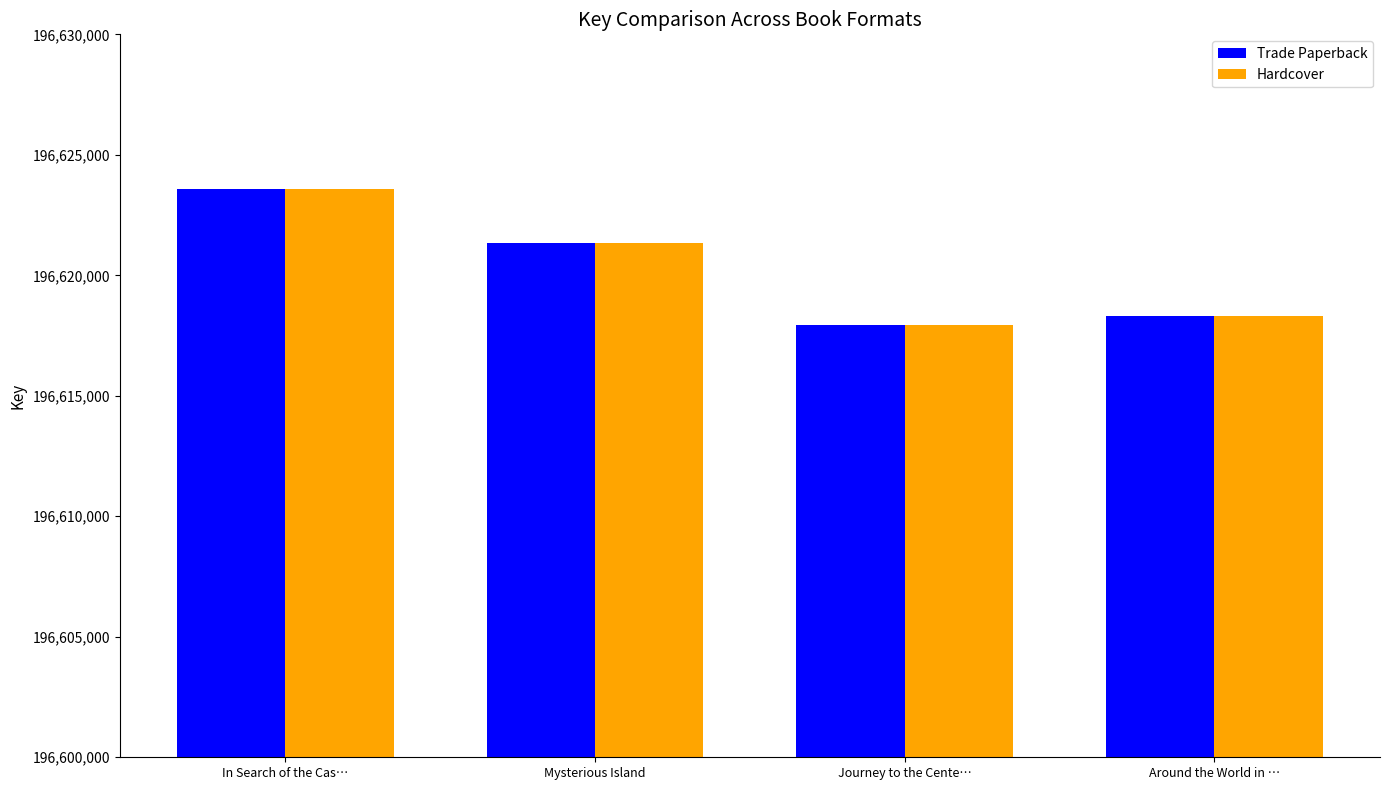

The Trade Paperback series shows 71322072 at Journey to the Cente…. True or false?

False